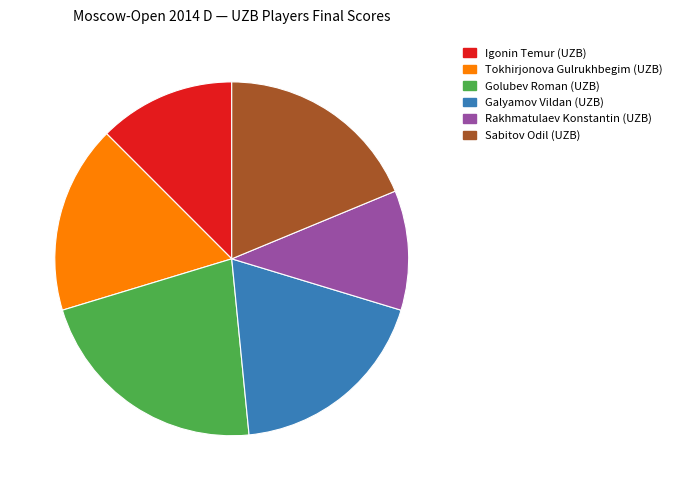

Is there any slice that represents more than half of the pie?

No